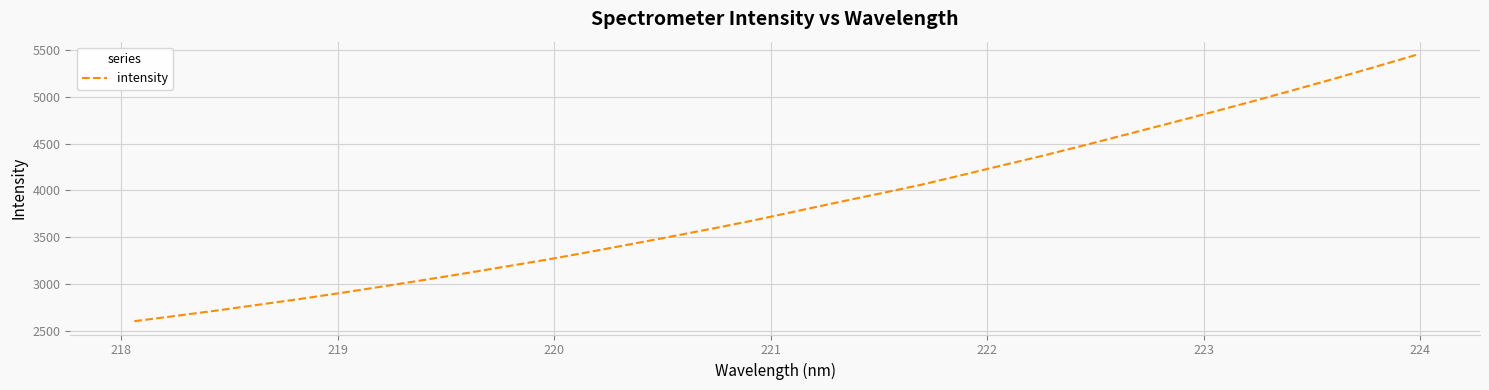

What is the difference between the maximum and minimum values?

2845.3